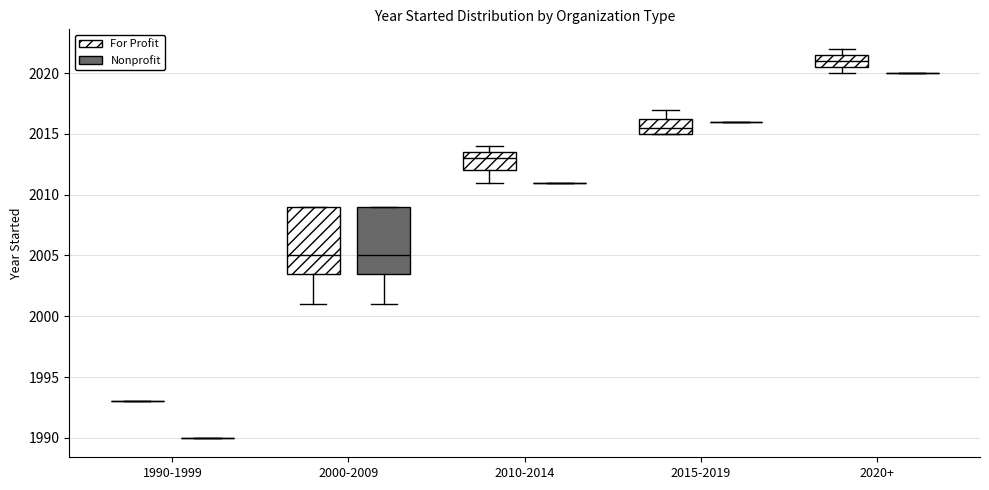

Reading left to right, transcribe this box plot: for each box, give where its median line is, the range the box spans, and where its two whiskers end, as read against the y-axis. The values are not printed on the chart, so give them approximately, as read against the axis.

1990-1999 (For Profit): box collapsed to a line at 1993.0, whiskers 1993.0 to 1993.0
1990-1999 (Nonprofit): box collapsed to a line at 1990.0, whiskers 1990.0 to 1990.0
2000-2009 (For Profit): median 2005.0, box 2003.5 to 2009.0, whiskers 2001.0 to 2009.0
2000-2009 (Nonprofit): median 2005.0, box 2003.5 to 2009.0, whiskers 2001.0 to 2009.0
2010-2014 (For Profit): median 2013.0, box 2012.0 to 2013.5, whiskers 2011.0 to 2014.0
2010-2014 (Nonprofit): box collapsed to a line at 2011.0, whiskers 2011.0 to 2011.0
2015-2019 (For Profit): median 2015.5, box 2015.0 to 2016.5, whiskers 2015.0 to 2017.0
2015-2019 (Nonprofit): box collapsed to a line at 2016.0, whiskers 2016.0 to 2016.0
2020+ (For Profit): median 2021.0, box 2020.5 to 2021.5, whiskers 2020.0 to 2022.0
2020+ (Nonprofit): box collapsed to a line at 2020.0, whiskers 2020.0 to 2020.0